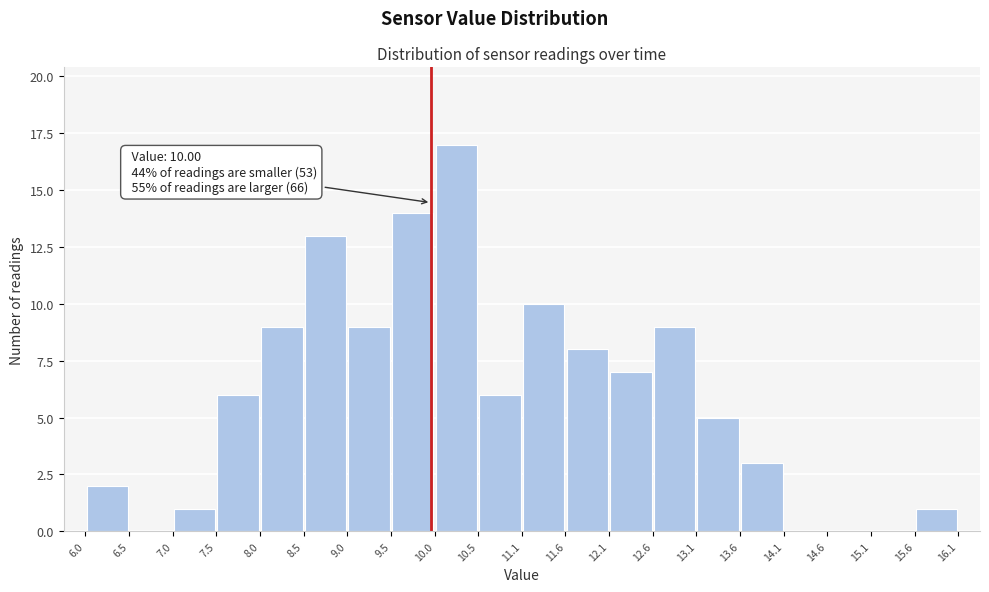

Which range on the x-axis has the tallest bar?

10.0 to 10.5